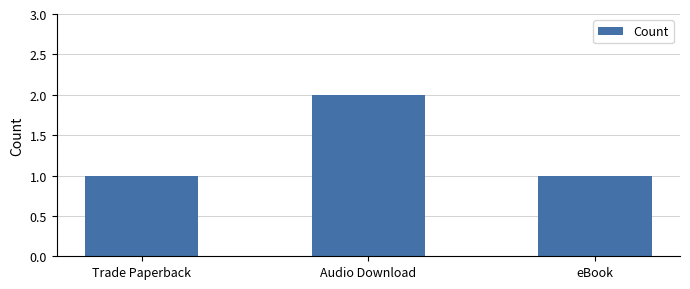

True or false: the data shows 2 at Audio Download.

True